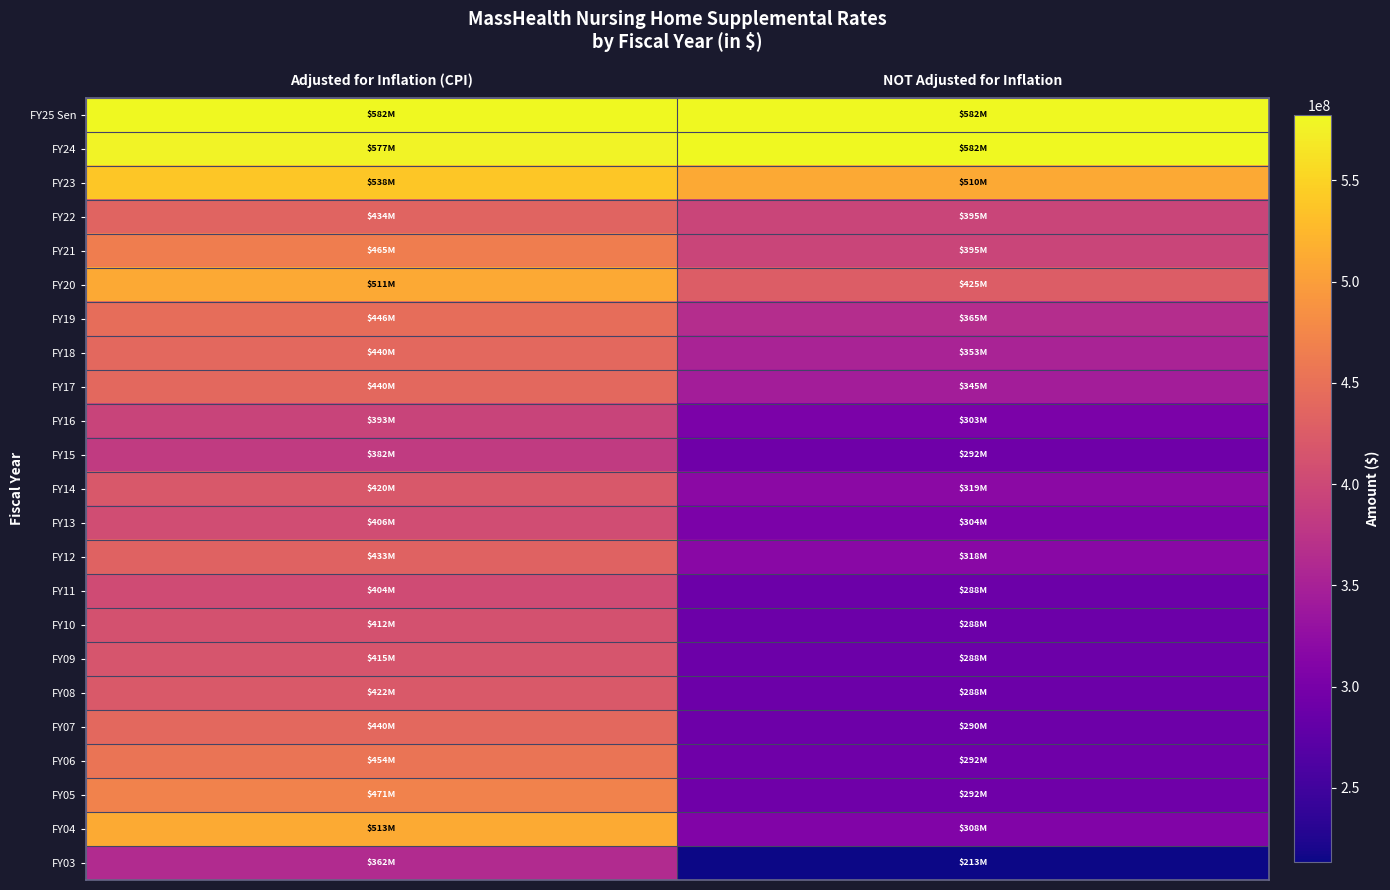

Reading left to right, list all the values displayed in this chart.

FY25 Sen: Adjusted for Inflation (CPI)=582100000	NOT Adjusted for Inflation=582100000
FY24: Adjusted for Inflation (CPI)=576999144	NOT Adjusted for Inflation=582100000
FY23: Adjusted for Inflation (CPI)=537548034	NOT Adjusted for Inflation=510400000
FY22: Adjusted for Inflation (CPI)=433816832	NOT Adjusted for Inflation=395400000
FY21: Adjusted for Inflation (CPI)=464893830	NOT Adjusted for Inflation=395400000
FY20: Adjusted for Inflation (CPI)=511444756	NOT Adjusted for Inflation=425258217
FY19: Adjusted for Inflation (CPI)=446400638	NOT Adjusted for Inflation=365400000
FY18: Adjusted for Inflation (CPI)=439693544	NOT Adjusted for Inflation=352600000
FY17: Adjusted for Inflation (CPI)=439987881	NOT Adjusted for Inflation=345100000
FY16: Adjusted for Inflation (CPI)=393369296	NOT Adjusted for Inflation=302900000
FY15: Adjusted for Inflation (CPI)=382125502	NOT Adjusted for Inflation=292300000
FY14: Adjusted for Inflation (CPI)=420409515	NOT Adjusted for Inflation=319300000
FY13: Adjusted for Inflation (CPI)=405957690	NOT Adjusted for Inflation=303600000
FY12: Adjusted for Inflation (CPI)=432787063	NOT Adjusted for Inflation=318300000
FY11: Adjusted for Inflation (CPI)=403788782	NOT Adjusted for Inflation=288500000
FY10: Adjusted for Inflation (CPI)=411798938	NOT Adjusted for Inflation=288500000
FY09: Adjusted for Inflation (CPI)=415419681	NOT Adjusted for Inflation=288200000
FY08: Adjusted for Inflation (CPI)=421676051	NOT Adjusted for Inflation=288500000
FY07: Adjusted for Inflation (CPI)=440288616	NOT Adjusted for Inflation=290459004
FY06: Adjusted for Inflation (CPI)=454450027	NOT Adjusted for Inflation=292207129
FY05: Adjusted for Inflation (CPI)=470765144	NOT Adjusted for Inflation=291679066
FY04: Adjusted for Inflation (CPI)=512717613	NOT Adjusted for Inflation=308406006
FY03: Adjusted for Inflation (CPI)=362311608	NOT Adjusted for Inflation=213231444